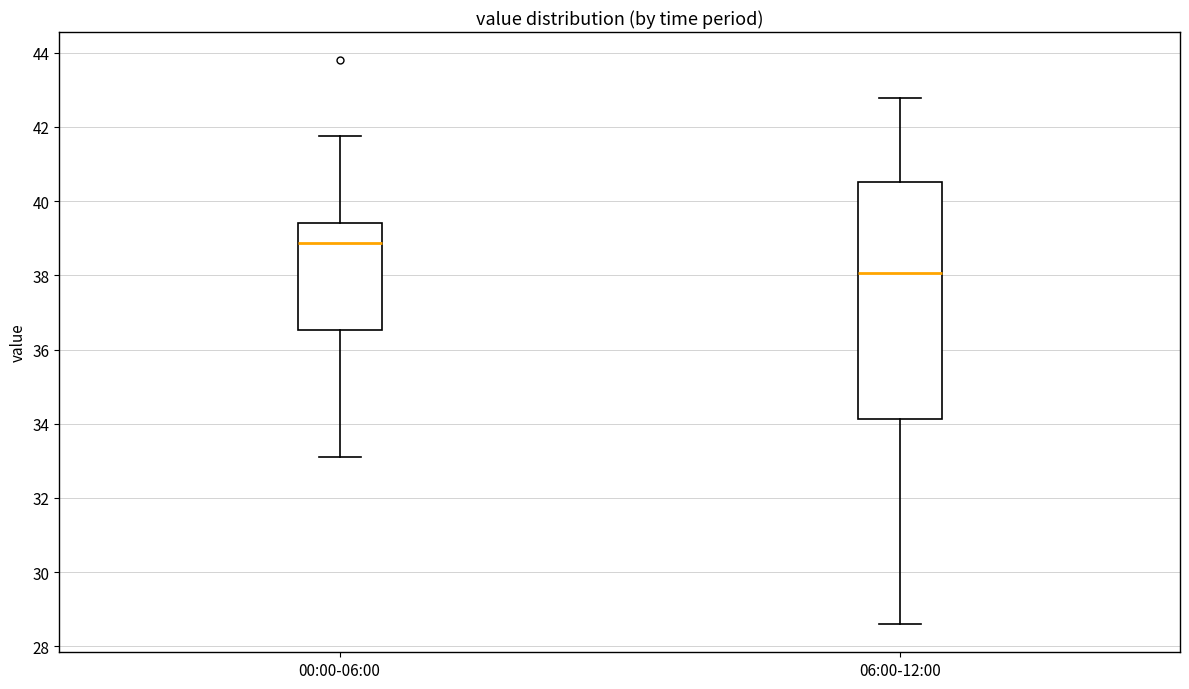

Which box is the tallest, from its lower edge to its upper edge?

06:00-12:00